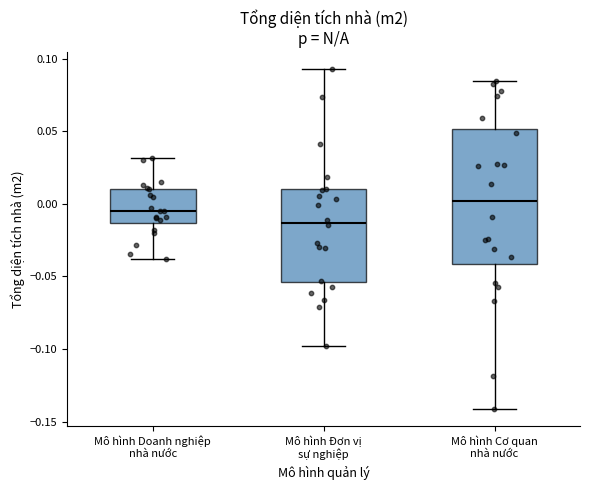

Reading left to right, read every box against the y-axis: the position of its median line, the range the box covers, and the ends of its whiskers. The values are not printed on the chart, so give them approximately, as read against the axis.

Mô hình Doanh nghiệp nhà nước: median -0.005, box -0.015 to 0.010, whiskers -0.040 to 0.030
Mô hình Đơn vị sự nghiệp: median -0.015, box -0.055 to 0.010, whiskers -0.100 to 0.095
Mô hình Cơ quan nhà nước: median 0.000, box -0.040 to 0.050, whiskers -0.140 to 0.085